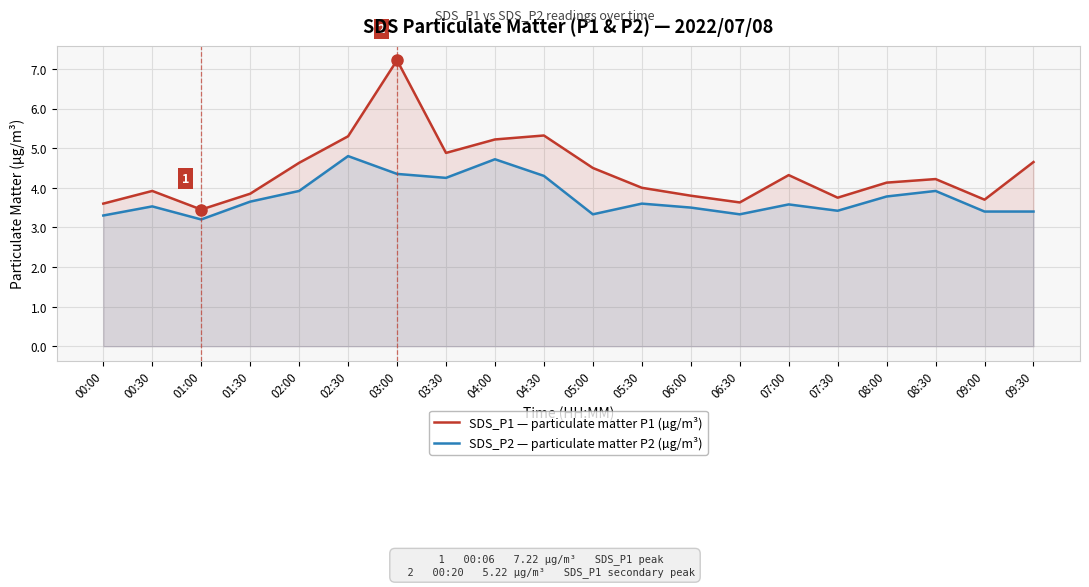

Reading right to left, what are all the values shown in this chart?

SDS_P1 — particulate matter P1 (µg/m³): 09:30=4.7	09:00=3.7	08:30=4.2	08:00=4.1	07:30=3.8	07:00=4.3	06:30=3.6	06:00=3.8	05:30=4.0	05:00=4.5	04:30=5.3	04:00=5.2	03:30=4.9	03:00=7.2	02:30=5.3	02:00=4.6	01:30=3.9	01:00=3.5	00:30=3.9	00:00=3.6
SDS_P2 — particulate matter P2 (µg/m³): 09:30=3.4	09:00=3.4	08:30=3.9	08:00=3.8	07:30=3.4	07:00=3.6	06:30=3.3	06:00=3.5	05:30=3.6	05:00=3.3	04:30=4.3	04:00=4.7	03:30=4.2	03:00=4.3	02:30=4.8	02:00=3.9	01:30=3.6	01:00=3.2	00:30=3.5	00:00=3.3